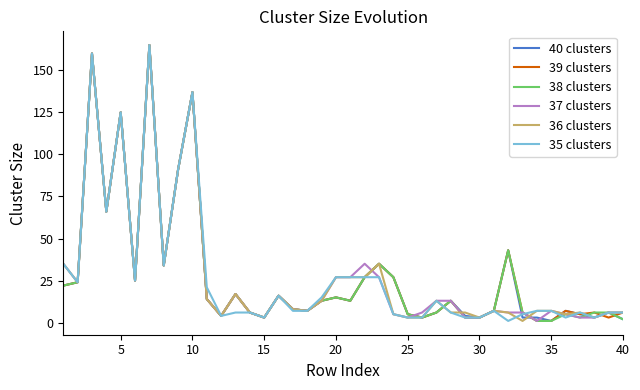

What is the average value of the 40 clusters series?

29